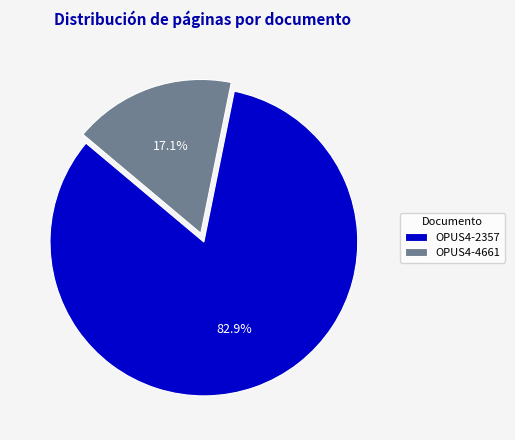

Does OPUS4-2357 account for over 50% of the chart?

Yes